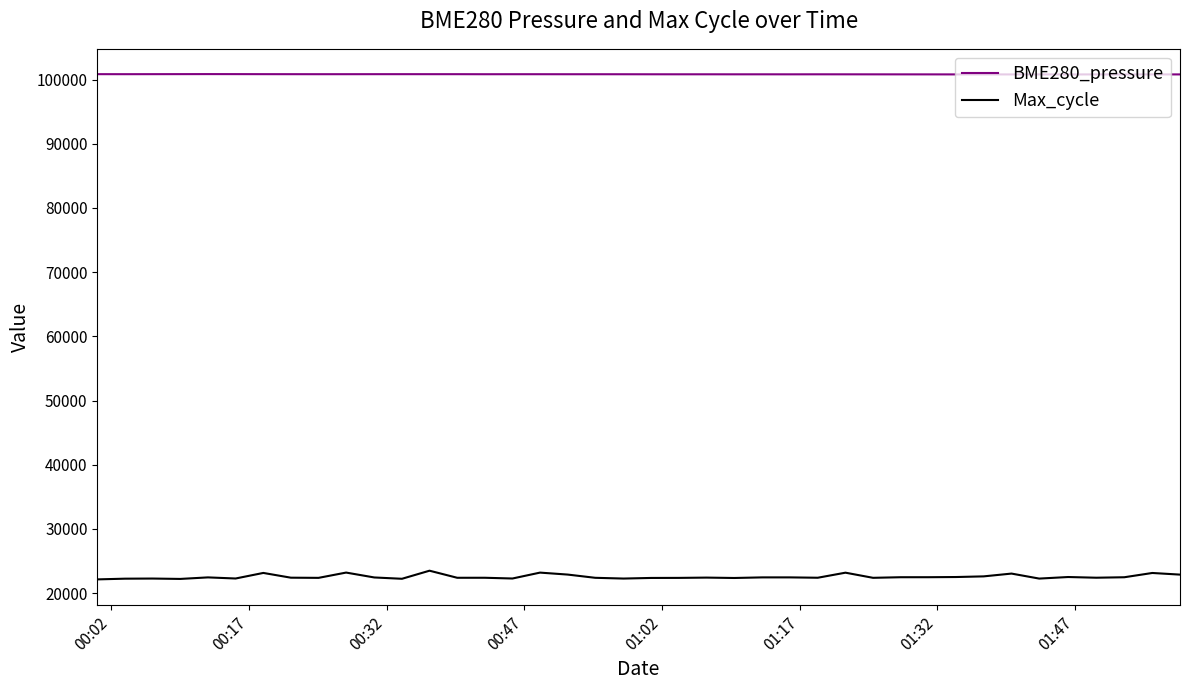

Rank the series by their maximum value, from lowest to highest.

Max_cycle, BME280_pressure